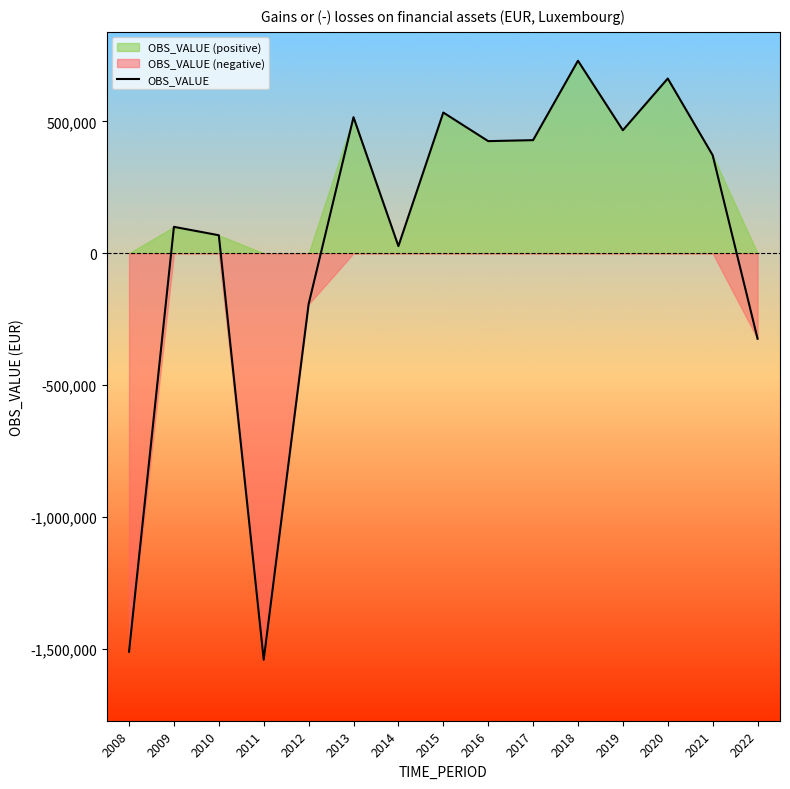

What is the value of the 8th point from the left?

533846